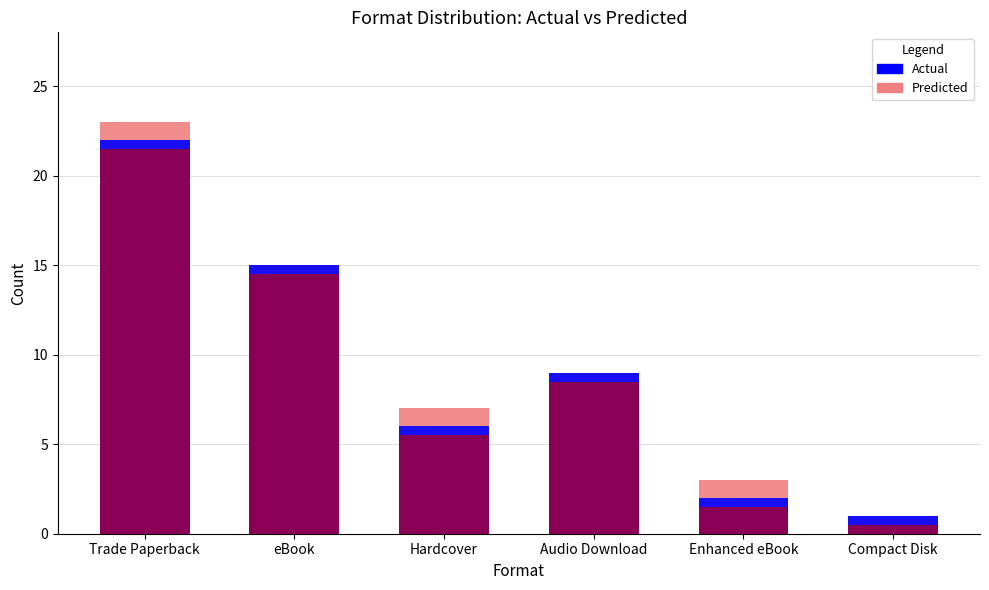

Reading left to right, extract all data points from this chart.

Predicted: 23	15	7	9	3	1
Actual: 22	15	6	9	2	1